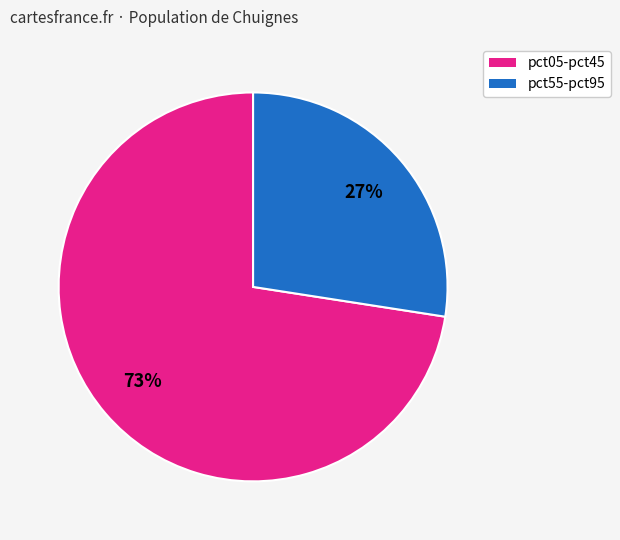

Is there a majority slice in this chart?

Yes